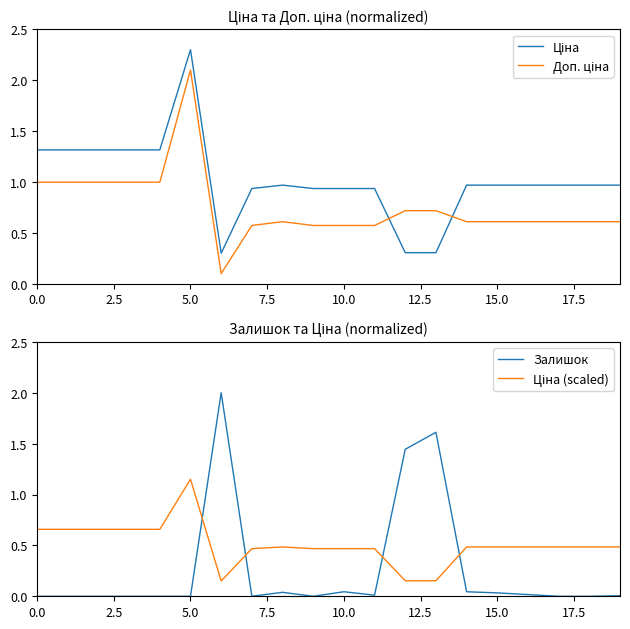

What is the total value across all series at 12?

2.6